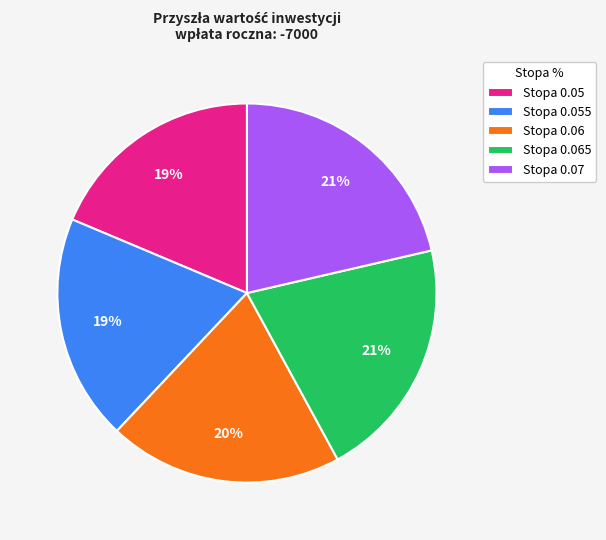

Is the sum of Stopa 0.055 and Stopa 0.05 greater than half?

No